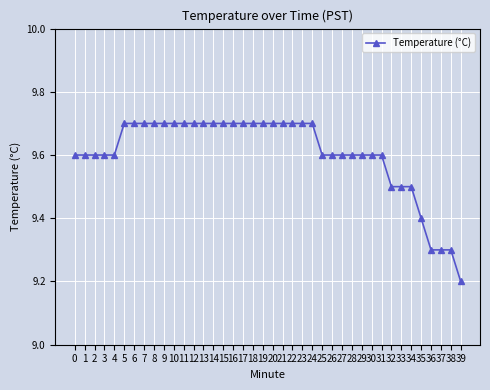

At which label is the value closest to 9?

39